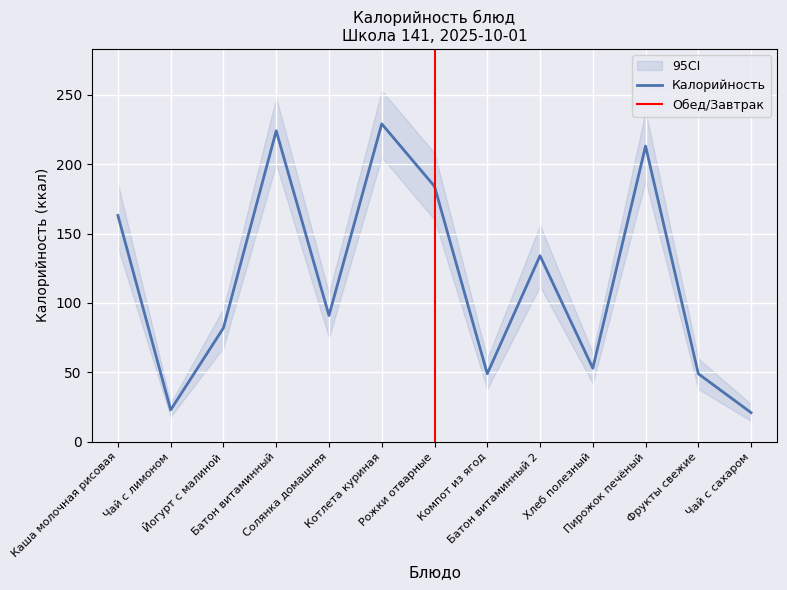

Reading left to right, extract all data points from this chart.

Каша молочная рисовая=163	Чай с лимоном=23	Йогурт с малиной=82	Батон витаминный=224	Солянка домашняя=91	Котлета куриная=229	Рожки отварные=184	Компот из ягод=49	Батон витаминный 2=134	Хлеб полезный=53	Пирожок печёный=213	Фрукты свежие=49	Чай с сахаром=21